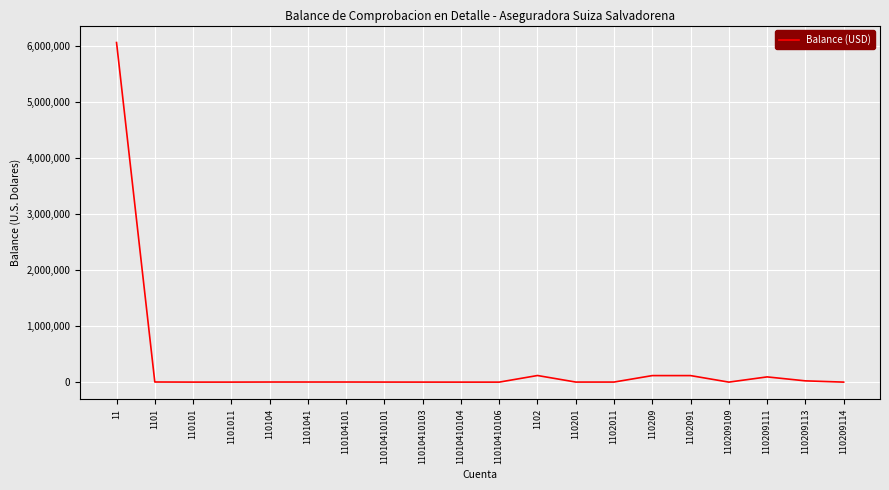

What is the difference between the maximum and minimum values?

6057333.5